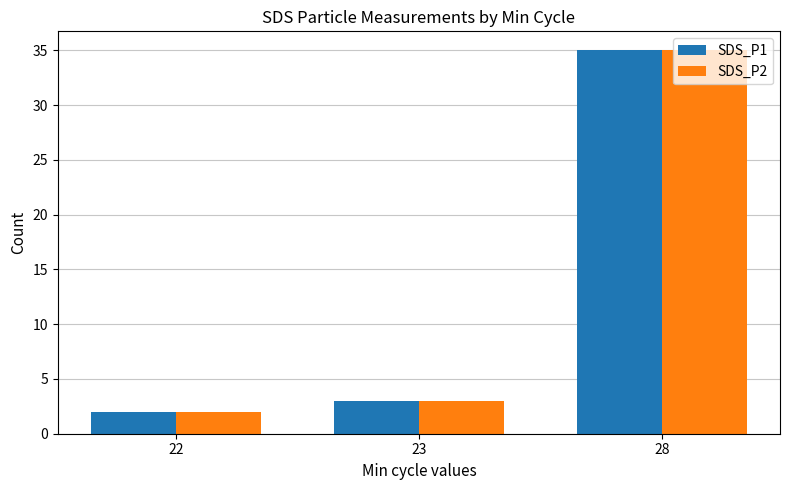

How many groups of bars are there?

3